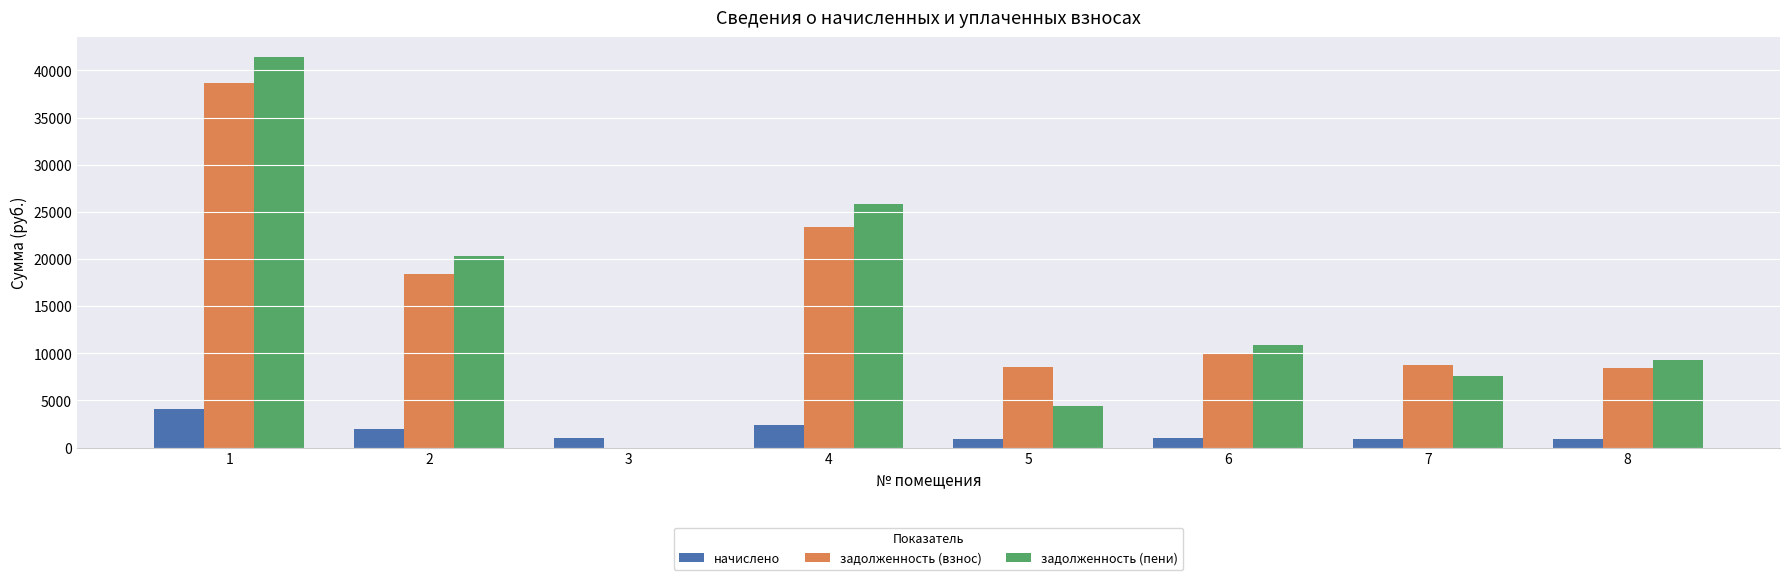

True or false: задолженность (взнос) has a value of 7194.4 at 4.

False